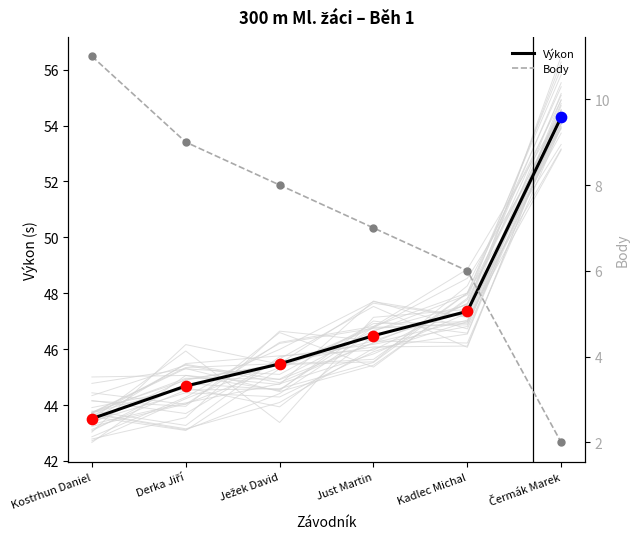

Is the value of Výkon at Kostrhun Daniel greater than the value of Body at Čermák Marek?

Yes